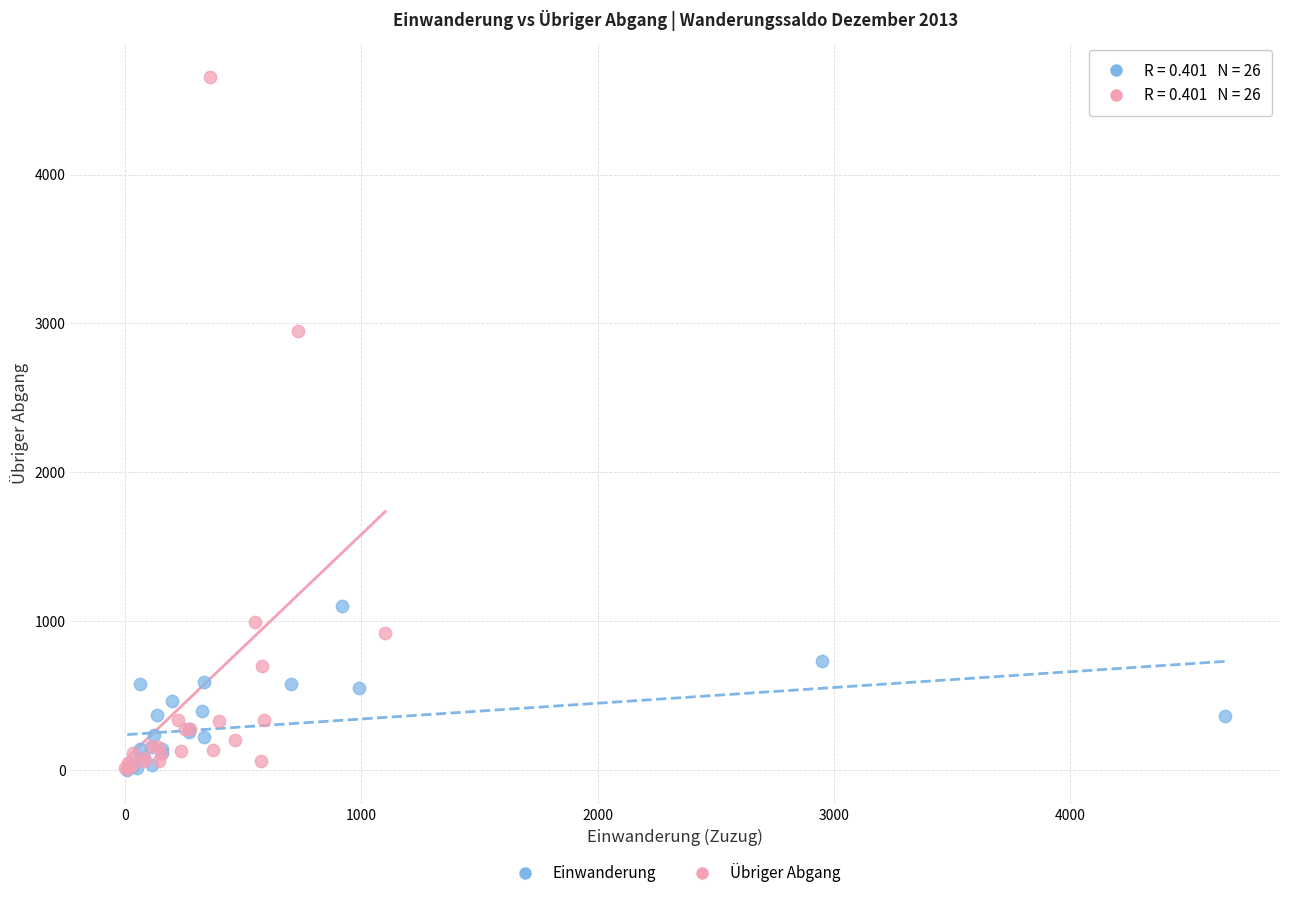

Which series has the largest Y range (max minus min)?

Übriger Abgang